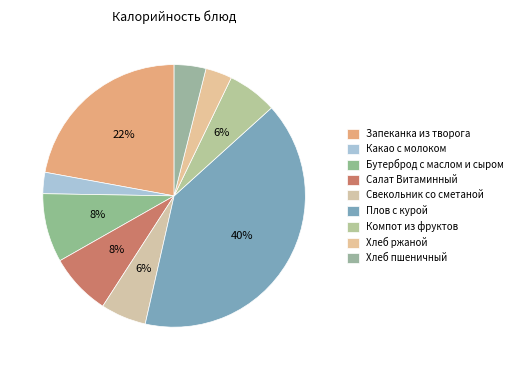

How many segments does this pie chart have?

9